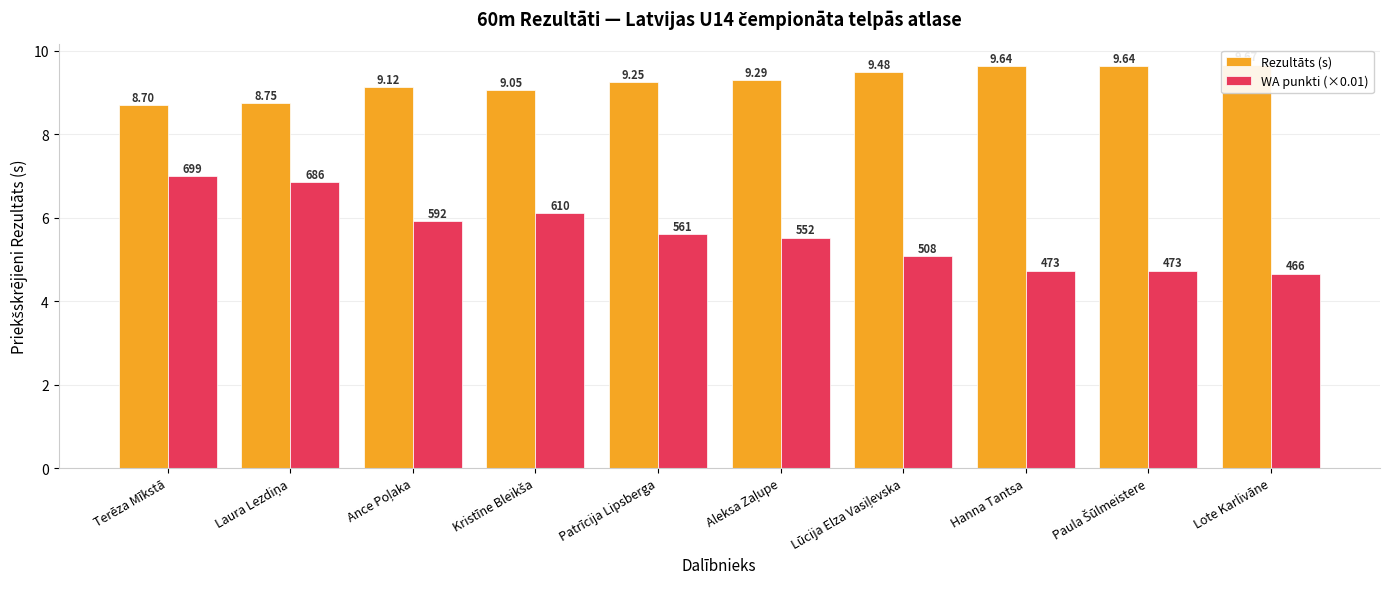

What is the label of the 3rd bar from the right?

Hanna Tantsa